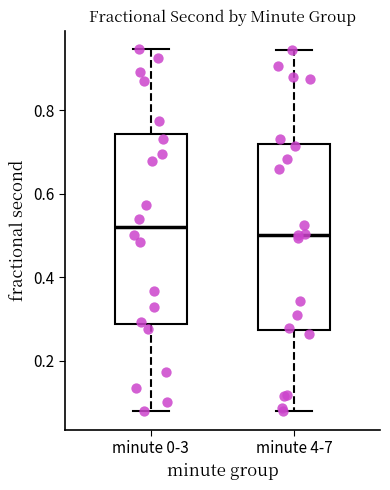

Reading left to right, transcribe this box plot: for each box, give where its median line is, the range the box spans, and where its two whiskers end, as read against the y-axis. The values are not printed on the chart, so give them approximately, as read against the axis.

minute 0-3: median 0.52, box 0.28 to 0.74, whiskers 0.08 to 0.94
minute 4-7: median 0.50, box 0.28 to 0.72, whiskers 0.08 to 0.94